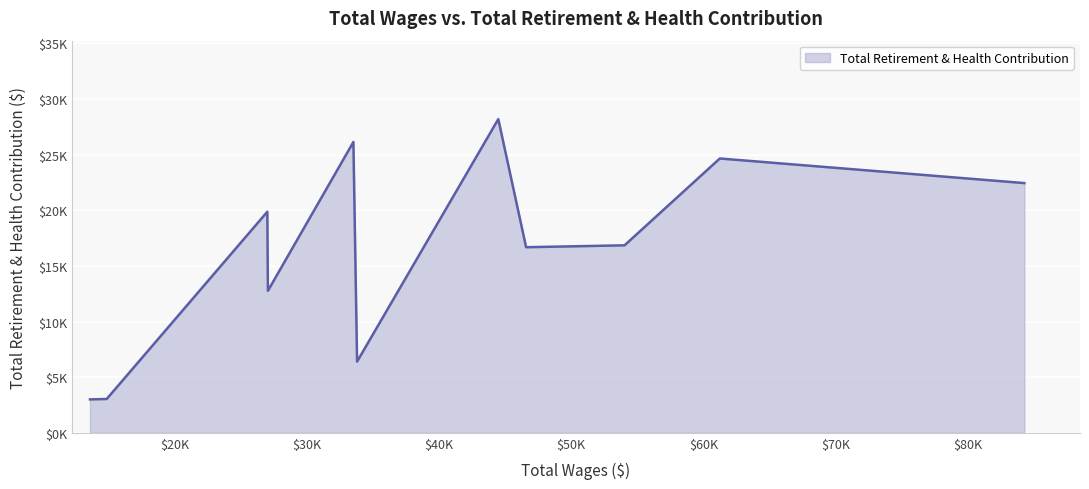

Is this an area chart (filled region under the line)?

Yes